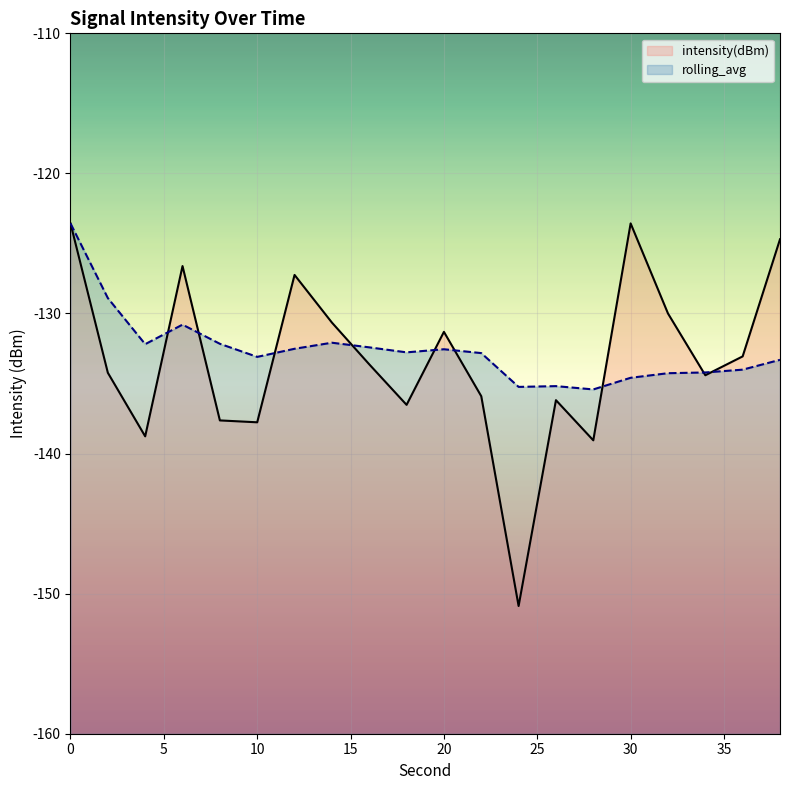

Reading left to right, transcribe all the data shown in this chart.

intensity(dBm): -123.6	-134.2	-138.8	-126.6	-137.6	-137.8	-127.2	-130.6	-133.6	-136.5	-131.3	-135.9	-150.9	-136.2	-139.1	-123.6	-130.0	-134.4	-133.1	-124.7
rolling_avg: -123.6	-128.9	-132.2	-130.8	-132.2	-133.1	-132.5	-132.1	-132.4	-132.8	-132.6	-132.8	-135.2	-135.2	-135.4	-134.6	-134.3	-134.2	-134.0	-133.3